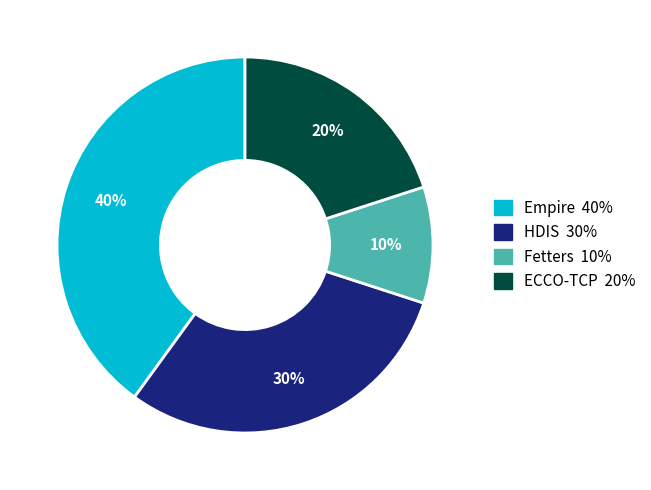

Does any single category account for the majority?

No